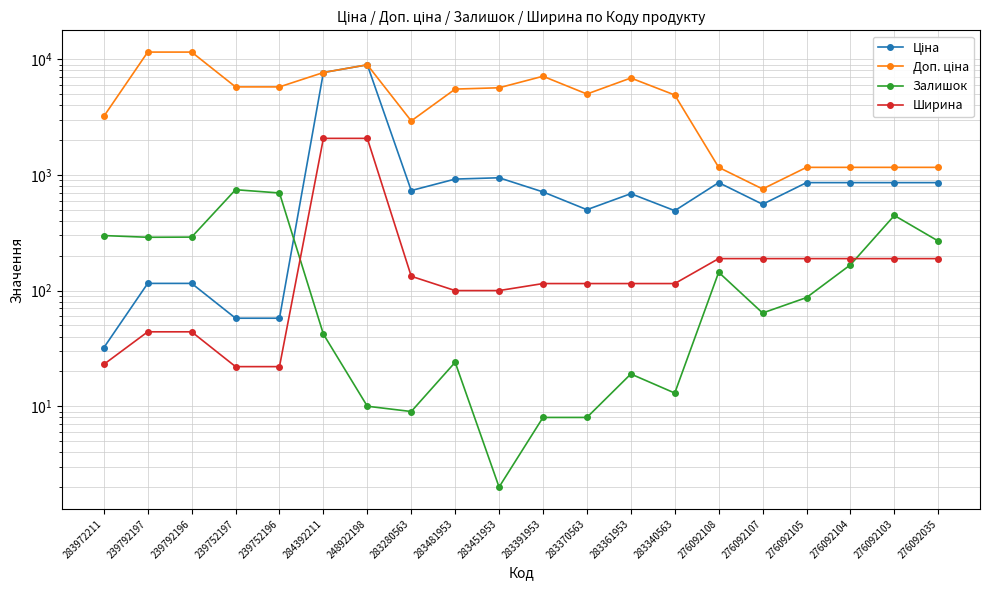

Is it true that Доп. ціна equals 784.2 at 276092104?

False